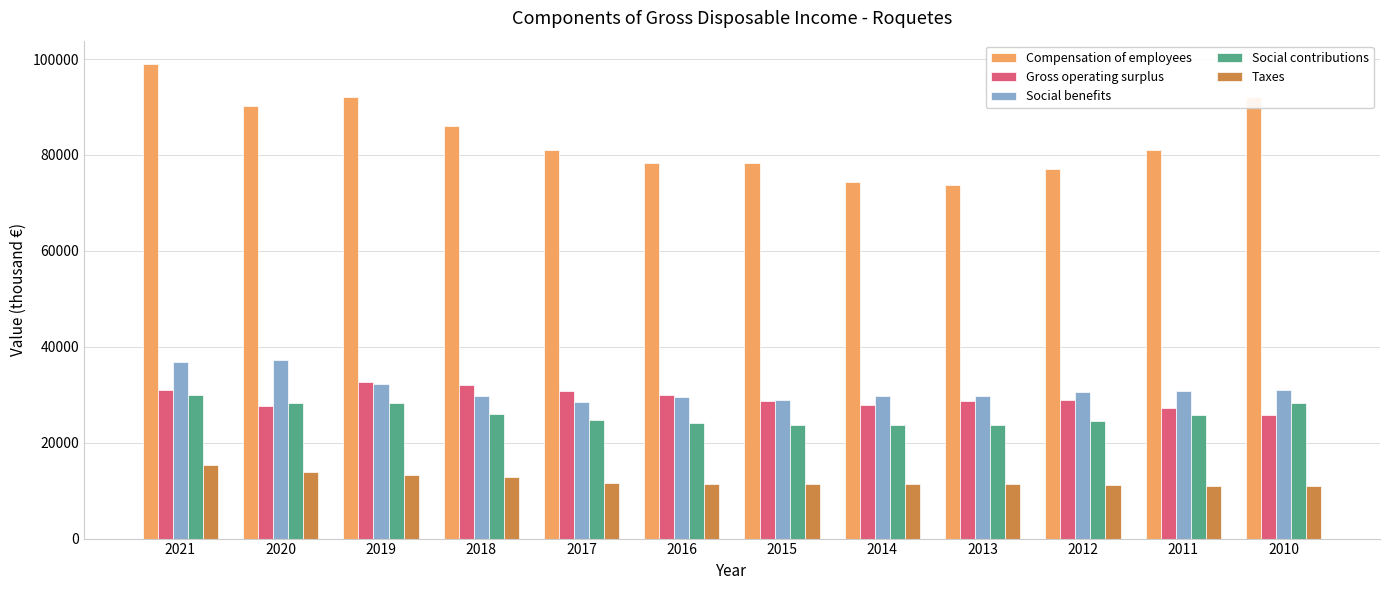

How many series are shown in this chart?

5